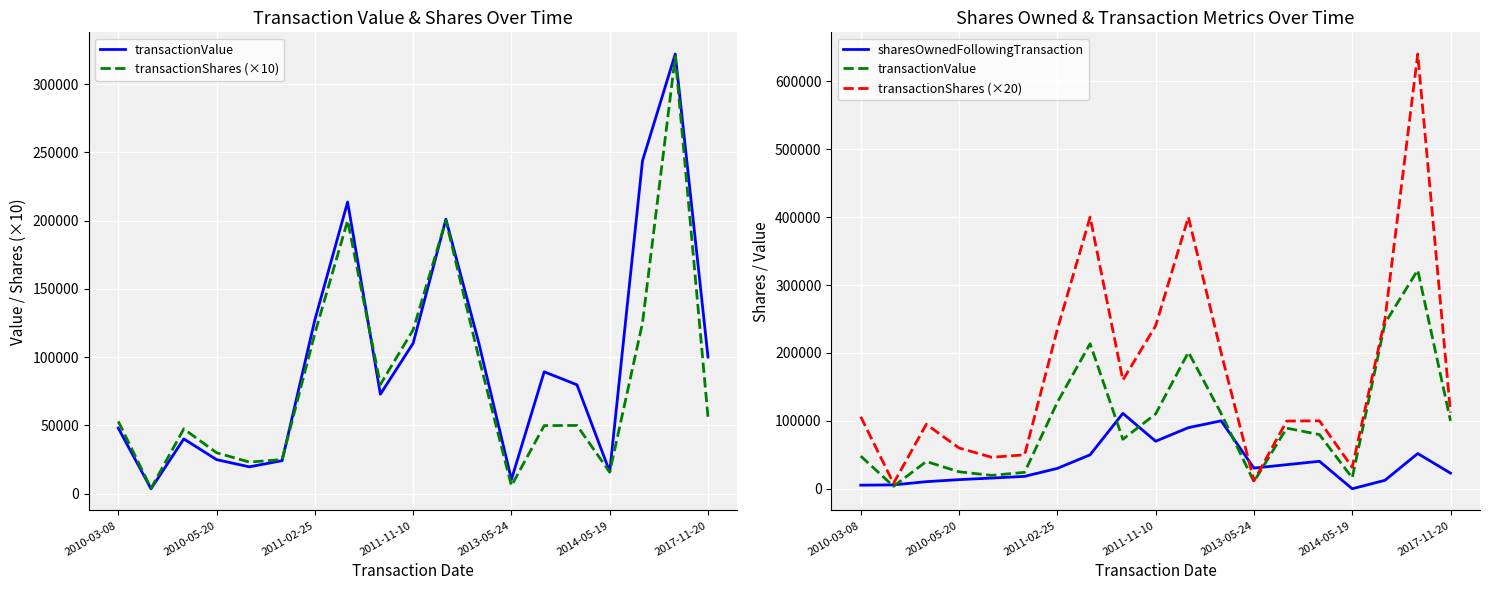

The sharesOwnedFollowingTransaction series shows 22687 at 2013-05-24. True or false?

False